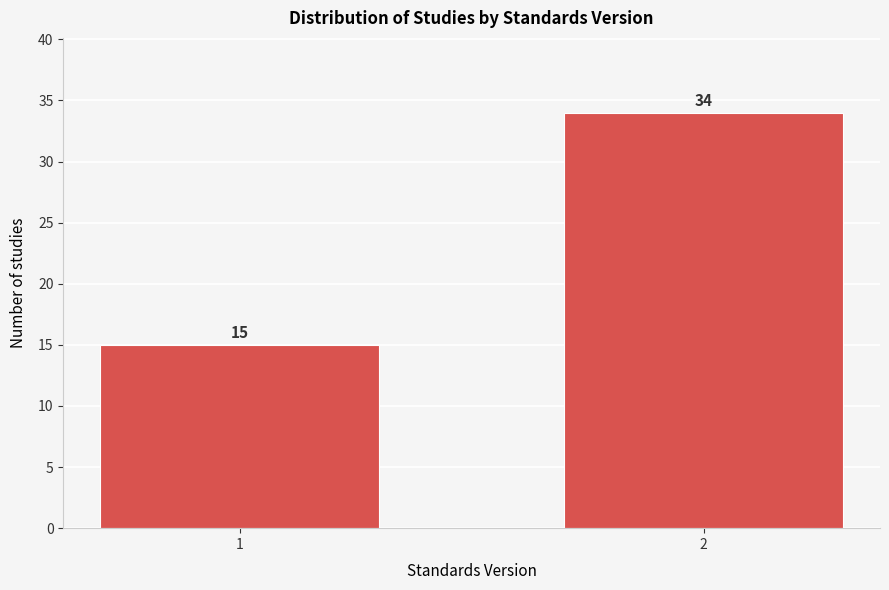

Reading right to left, what are all the values shown in this chart?

34	15